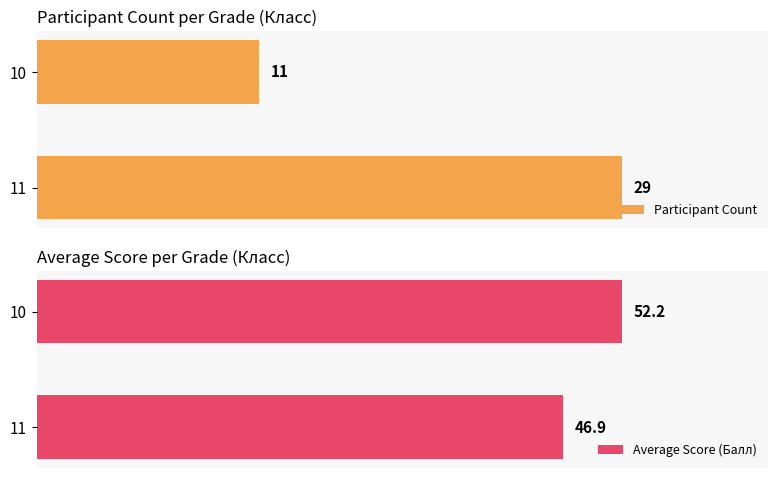

Rank the categories by Participant Count value from lowest to highest.

10, 11